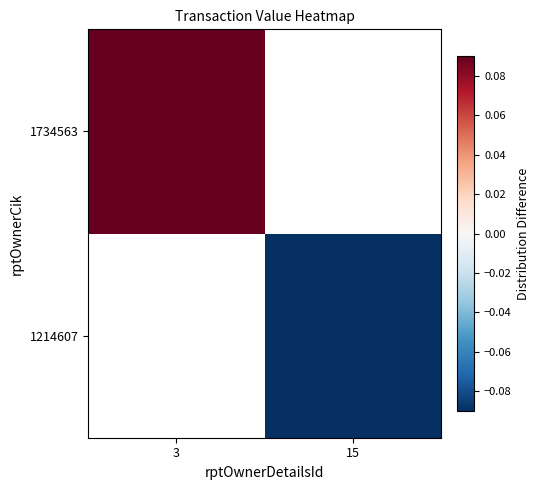

Which series has the largest range (max minus min)?

1734563